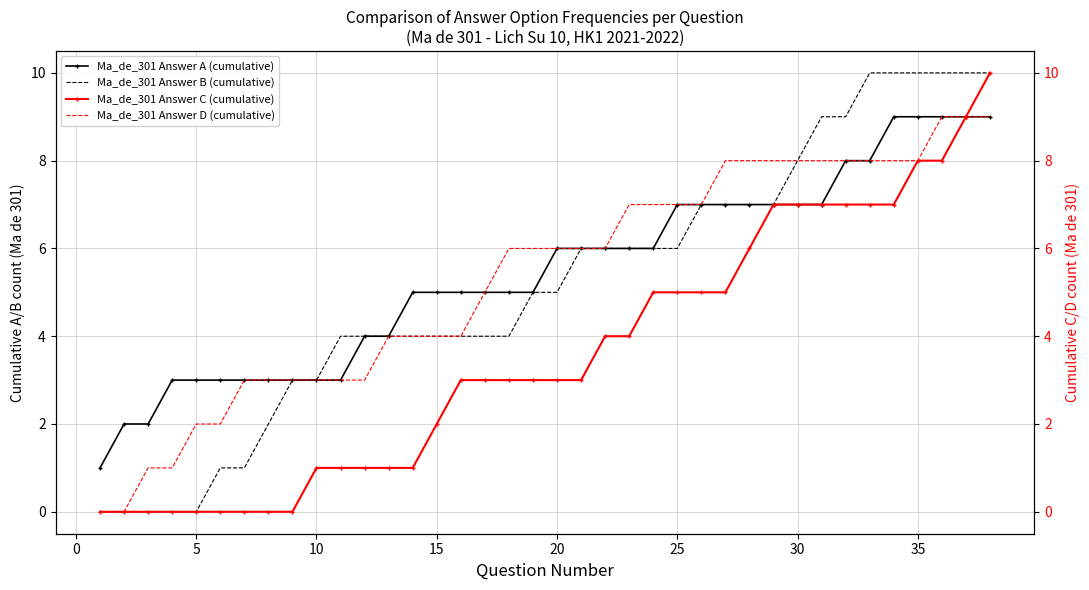

What is the difference between the second highest and minimum values in the Ma_de_301 Answer C (cumulative) series?

9